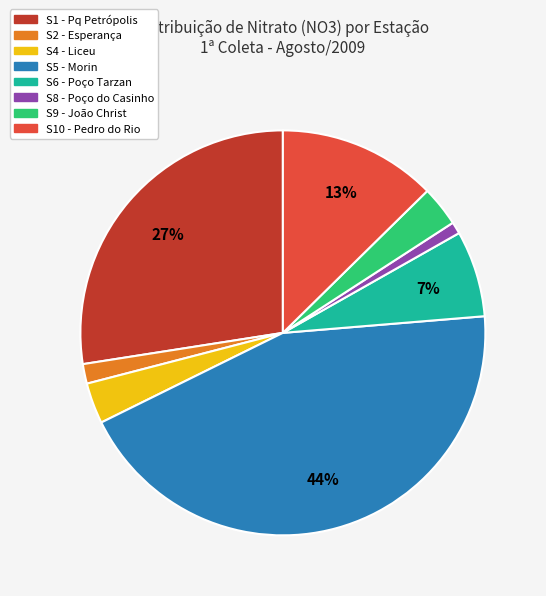

To the nearest percent, what portion does S8 - Poço do Casinho represent?

1%